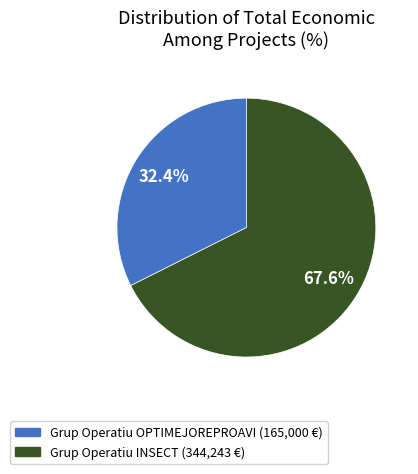

Does Grup Operatiu INSECT represent more than half of the total?

Yes